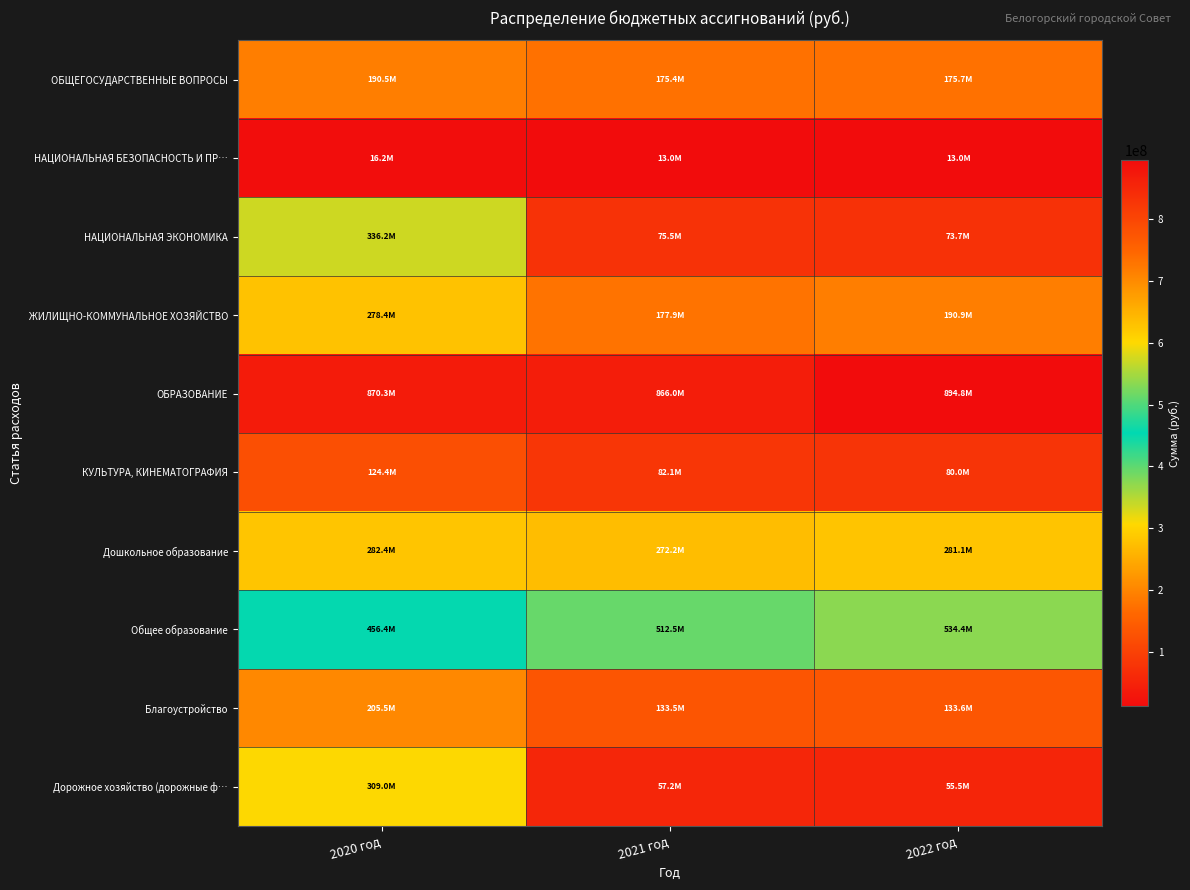

What is the total value across all series at 2020 год?

3069351618.4